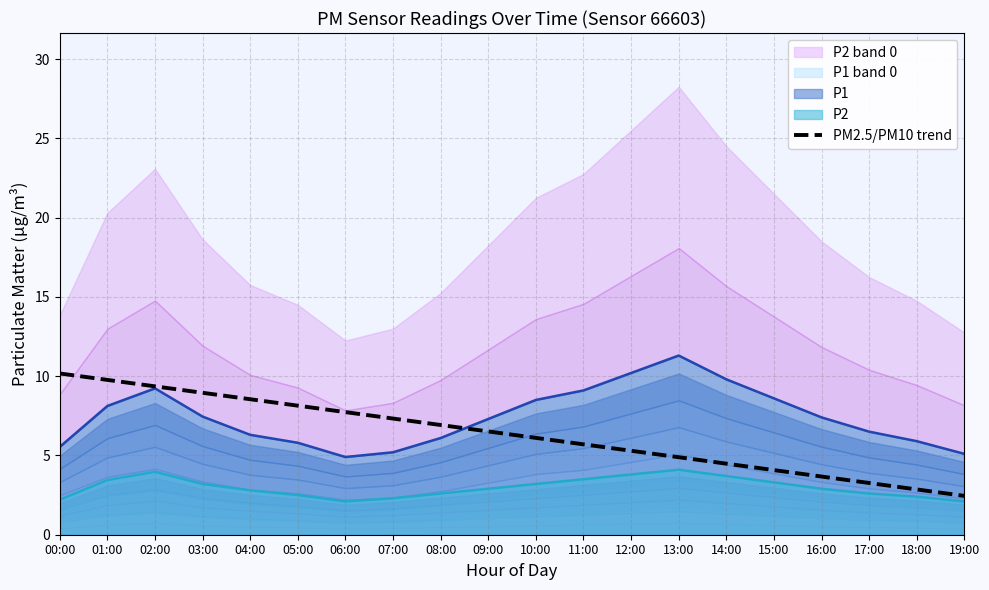

At which category does the chart reach its minimum across all series?

19:00